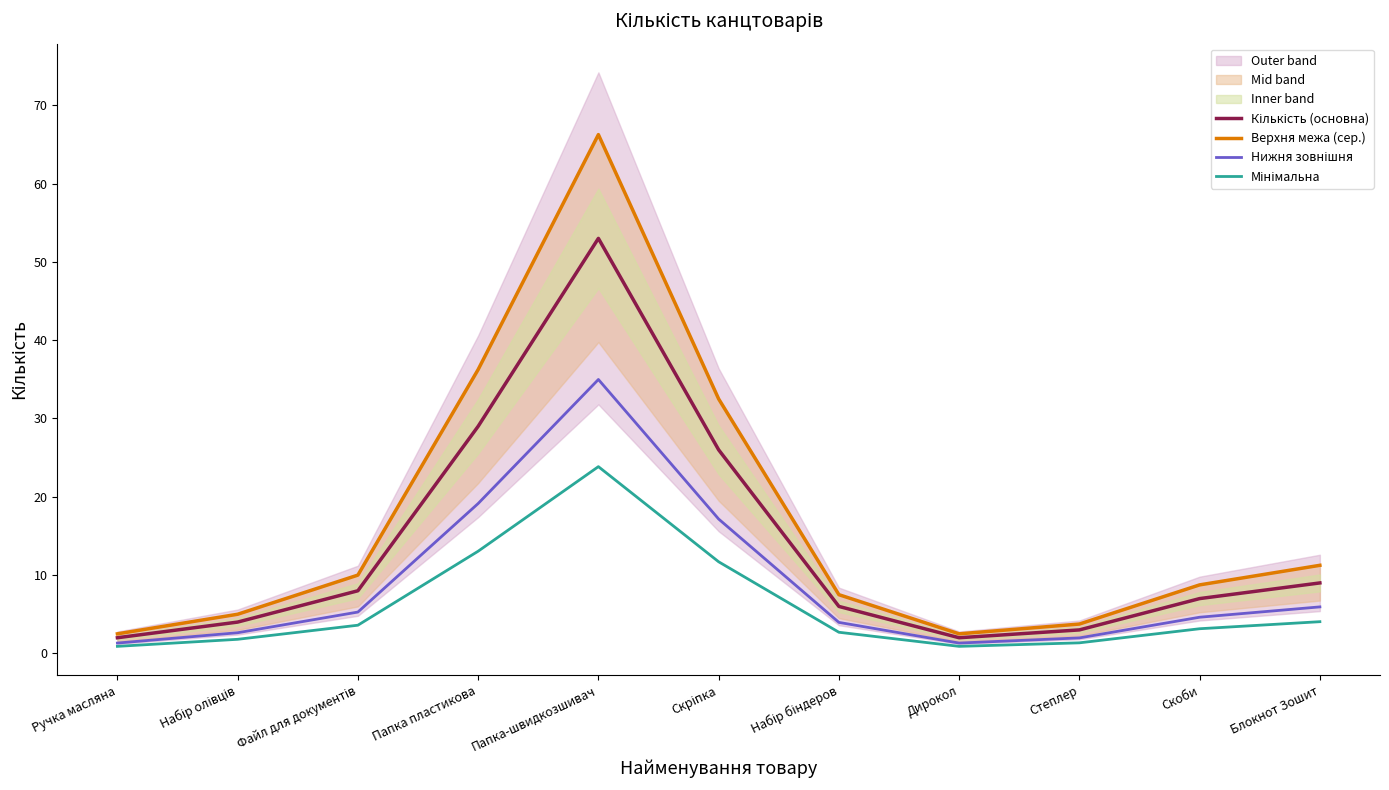

Reading right to left, transcribe all the data shown in this chart.

Кількість (основна): Блокнот Зошит=9.0	Скоби=7.0	Степлер=3.0	Дирокол=2.0	Набір біндеров=6.0	Скріпка=26.0	Папка-швидкозшивач=53.0	Папка пластикова=29.0	Файл для документів=8.0	Набір олівців=4.0	Ручка масляна=2.0
Верхня межа (сер.): Блокнот Зошит=11.2	Скоби=8.8	Степлер=3.8	Дирокол=2.5	Набір біндеров=7.5	Скріпка=32.5	Папка-швидкозшивач=66.2	Папка пластикова=36.2	Файл для документів=10.0	Набір олівців=5.0	Ручка масляна=2.5
Нижня зовнішня: Блокнот Зошит=5.9	Скоби=4.6	Степлер=2.0	Дирокол=1.3	Набір біндеров=4.0	Скріпка=17.2	Папка-швидкозшивач=35.0	Папка пластикова=19.1	Файл для документів=5.3	Набір олівців=2.6	Ручка масляна=1.3
Мінімальна: Блокнот Зошит=4.0	Скоби=3.2	Степлер=1.3	Дирокол=0.9	Набір біндеров=2.7	Скріпка=11.7	Папка-швидкозшивач=23.8	Папка пластикова=13.0	Файл для документів=3.6	Набір олівців=1.8	Ручка масляна=0.9